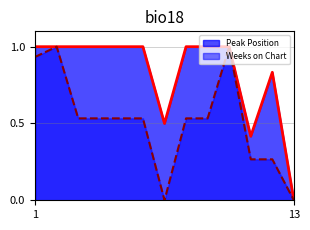

What is the value of the Weeks on Chart point at the 2nd from the left?

1.0